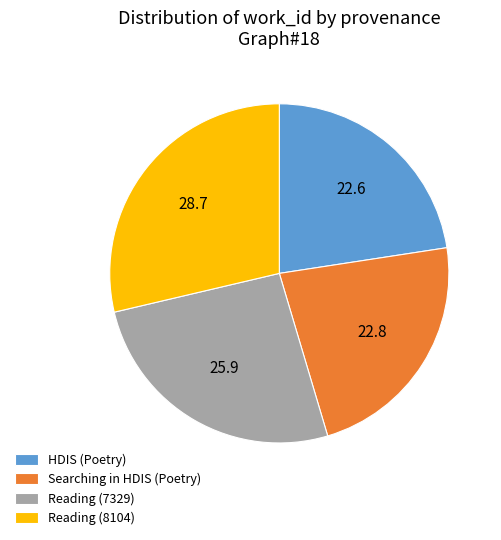

Approximately how many times larger is the value at Reading (8104) compared to Searching in HDIS (Poetry)?

1.3